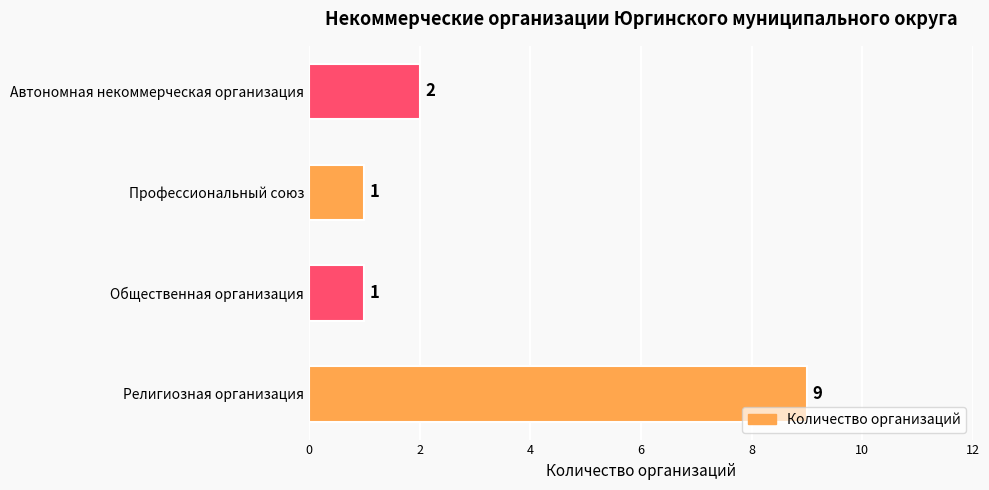

Is it true that the value at Автономная некоммерческая организация is 1?

False